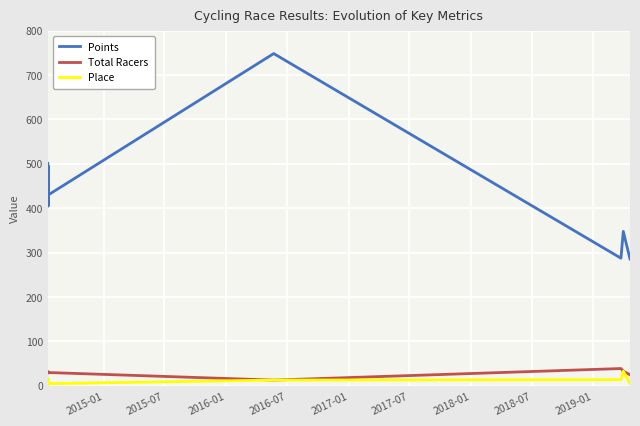

What is the average value of the Total Racers series?

29.4